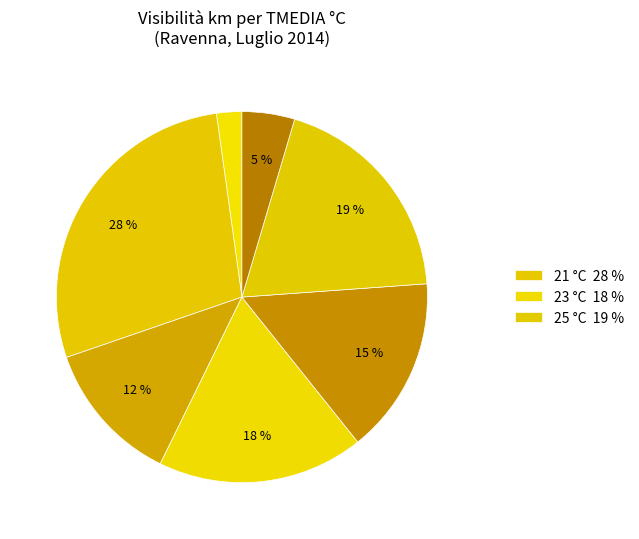

Does any single category account for the majority?

No